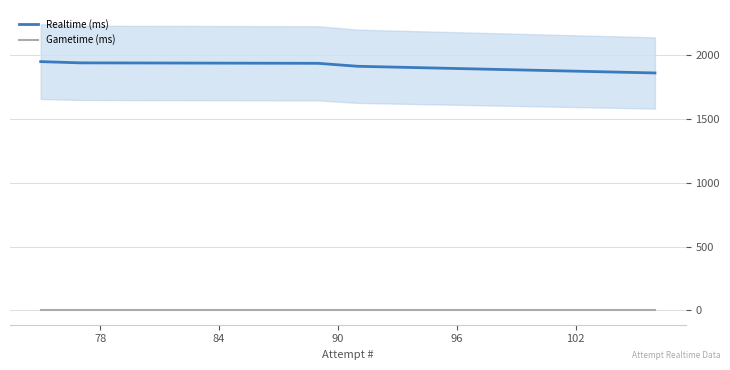

Which series has the largest total across all categories?

Realtime (ms)